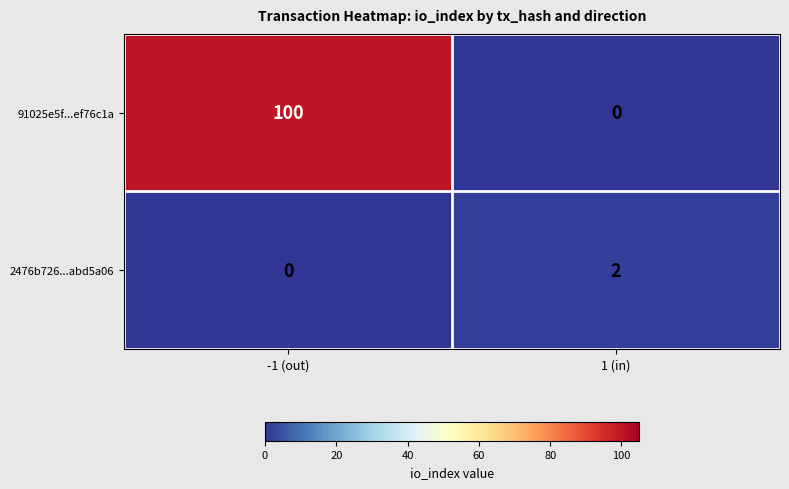

How many data points does each series have?

2